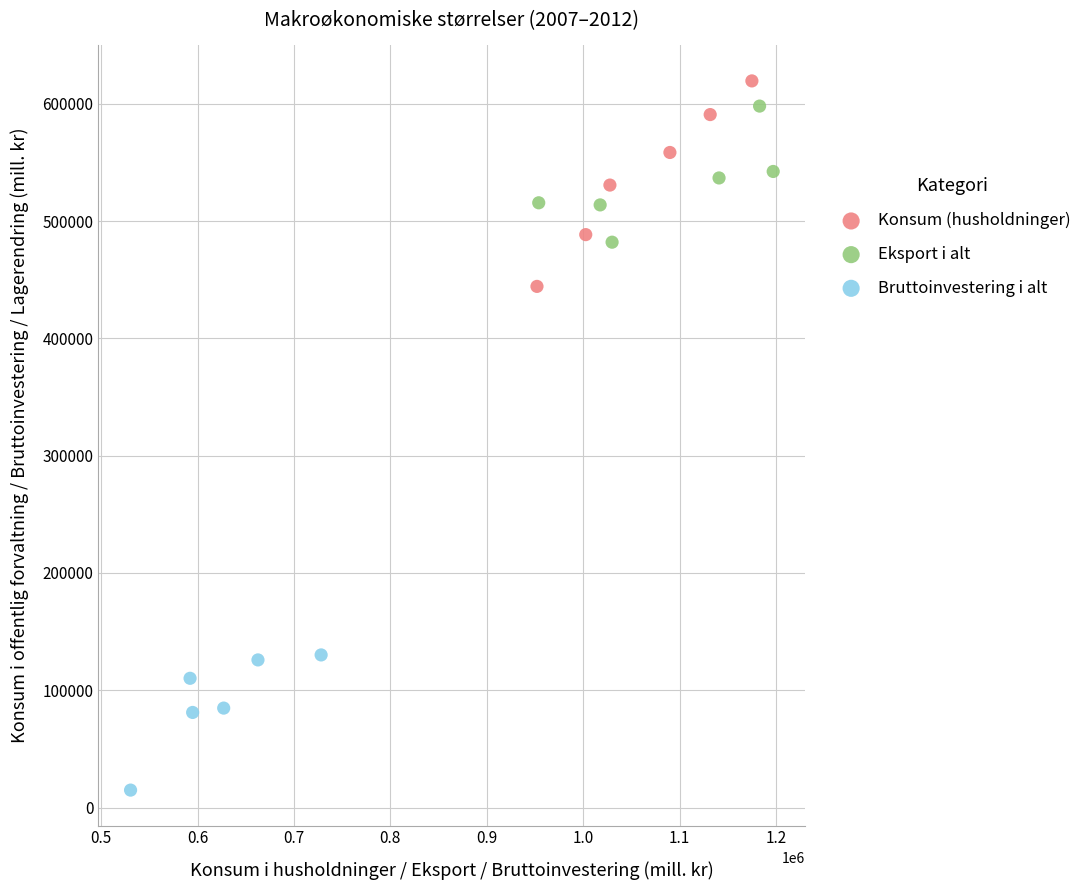

Which series contains the lowest Y value?

Bruttoinvestering i alt